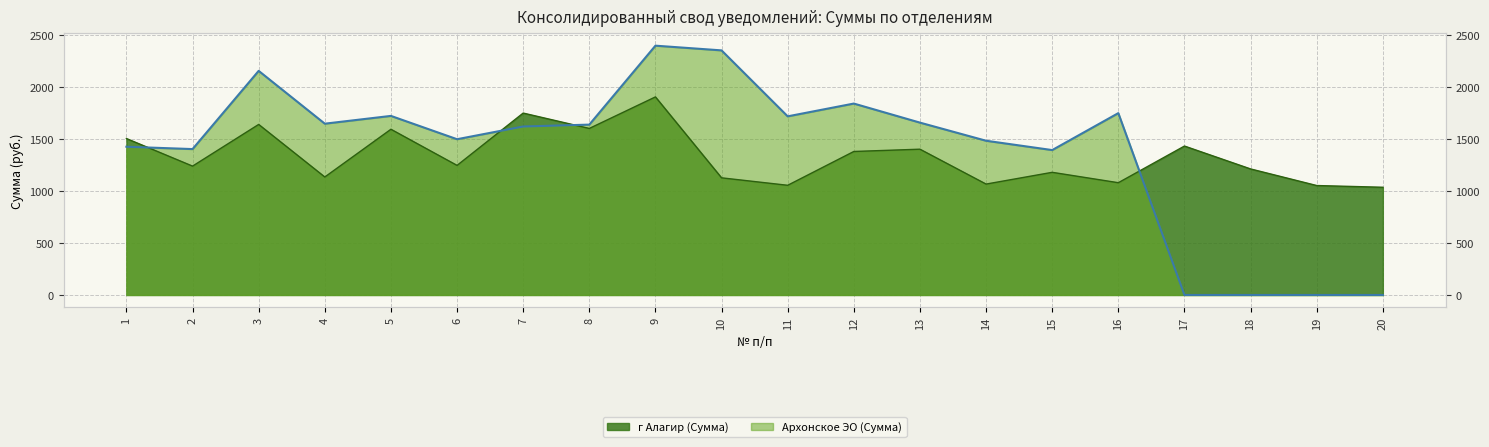

The value at 12 is 1841.8. True or false?

True